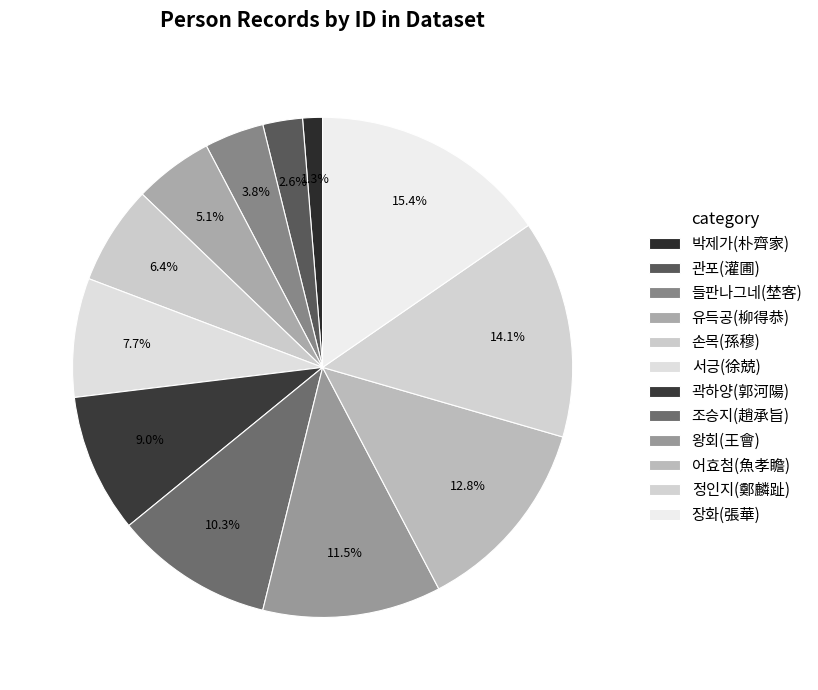

What is the smallest slice in the pie chart?

박제가(朴齊家)